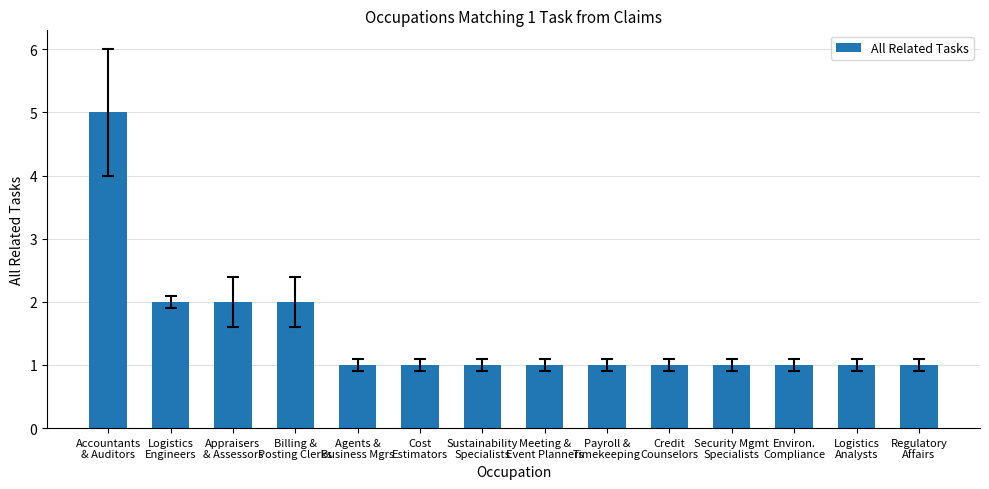

What is the value of the 14th bar from the left?

1